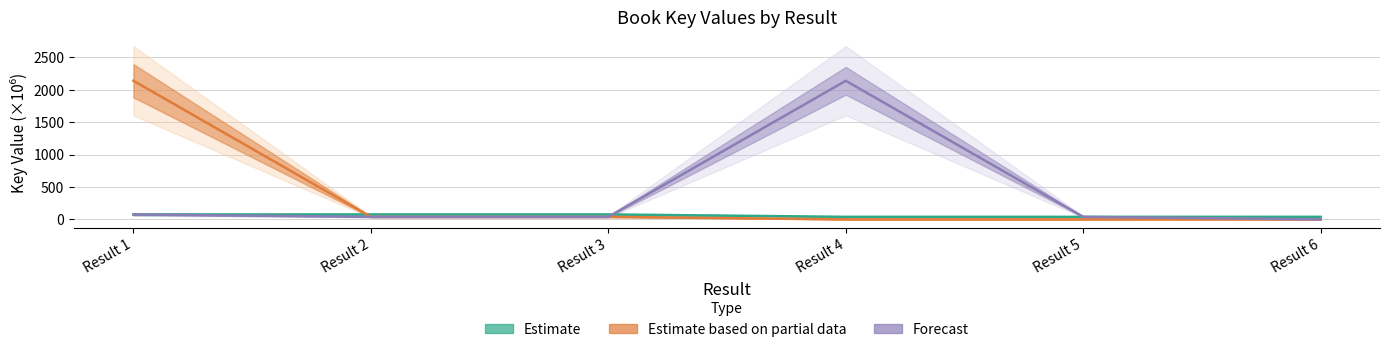

What is the difference between the highest and lowest values at Result 4?

2137.4